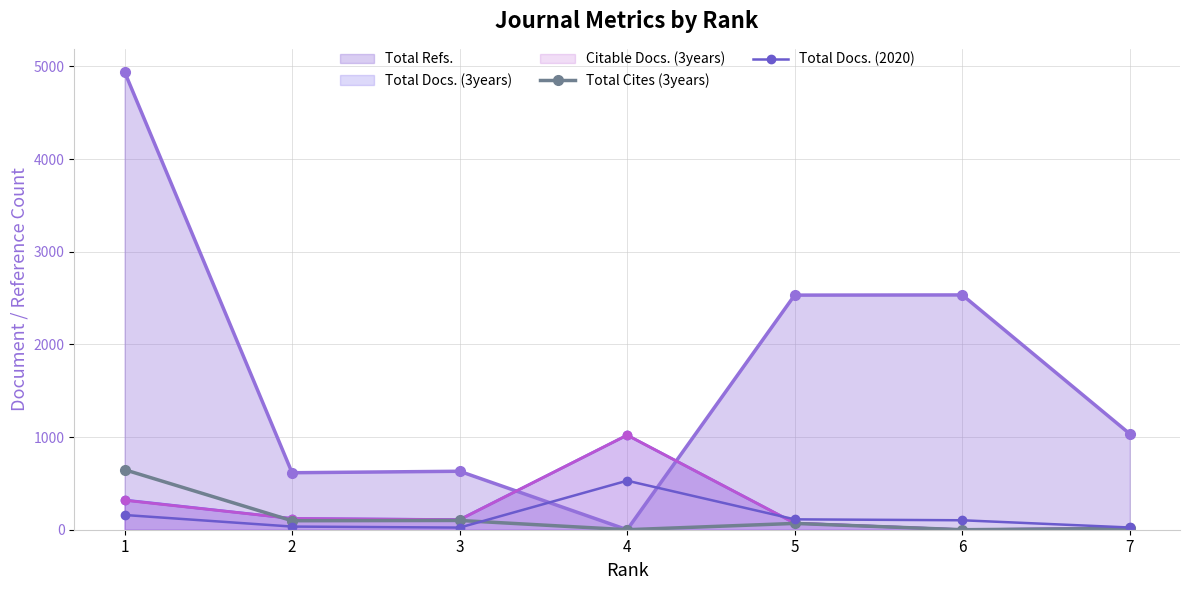

How many interior local valleys does the Total Cites (3years) series have?

3